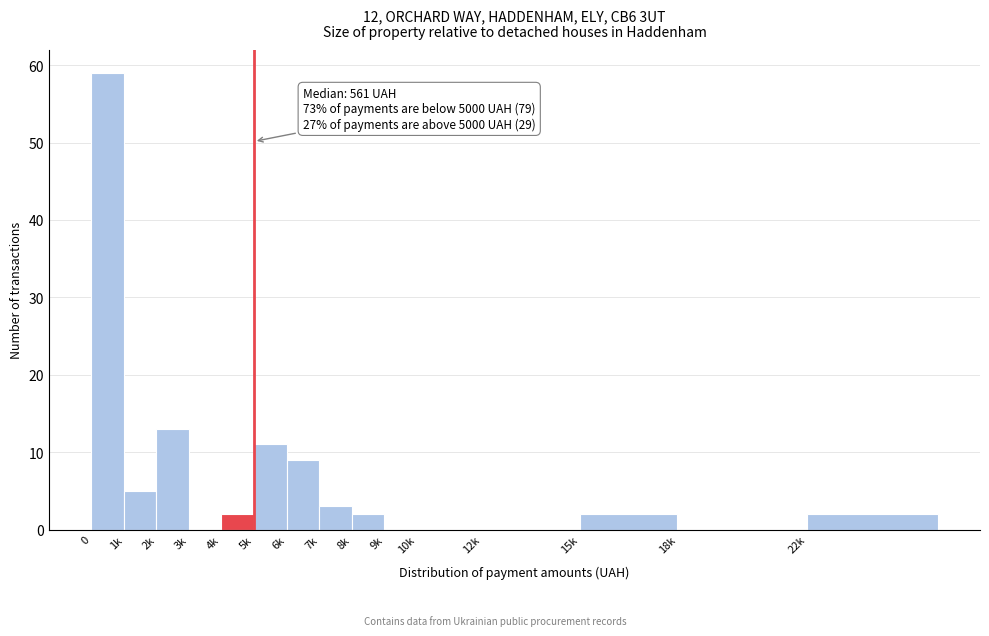

Reading left to right, what are all the values shown in this chart?

0=59	1k=5	2k=13	3k=0	4k=2	5k=11	6k=9	7k=3	8k=2	9k=0	10k=0	12k=0	15k=2	18k=0	22k=2